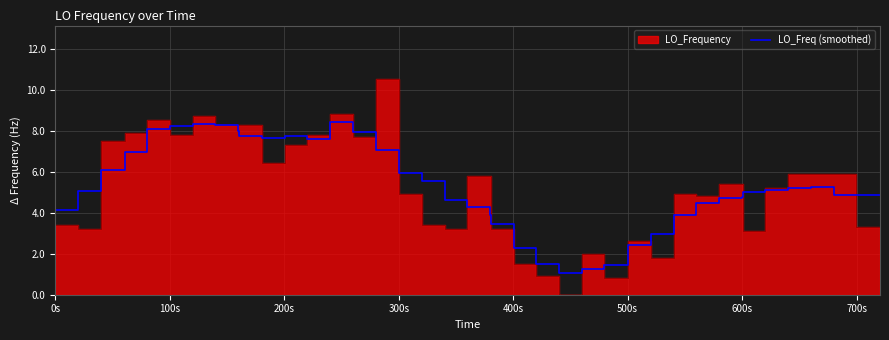

What is the minimum value for LO_Freq (smoothed)?

1.0